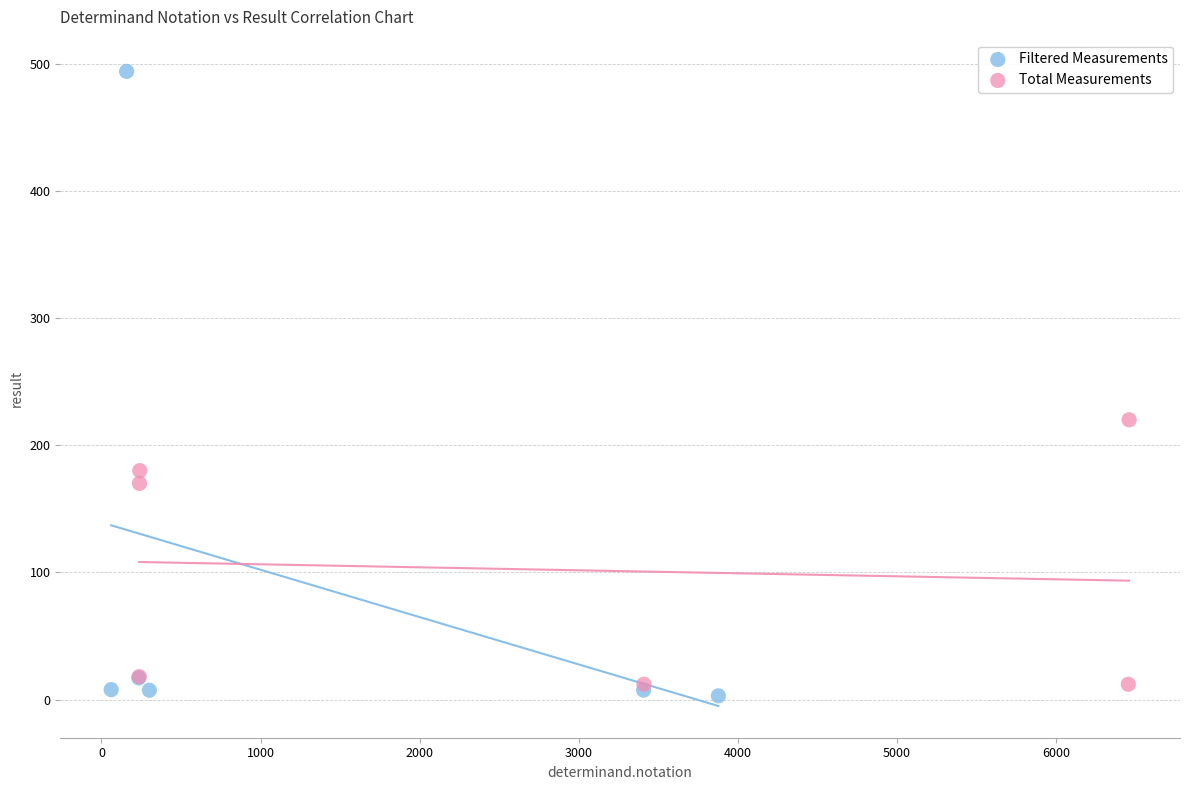

Which series contains the highest Y value?

Filtered Measurements